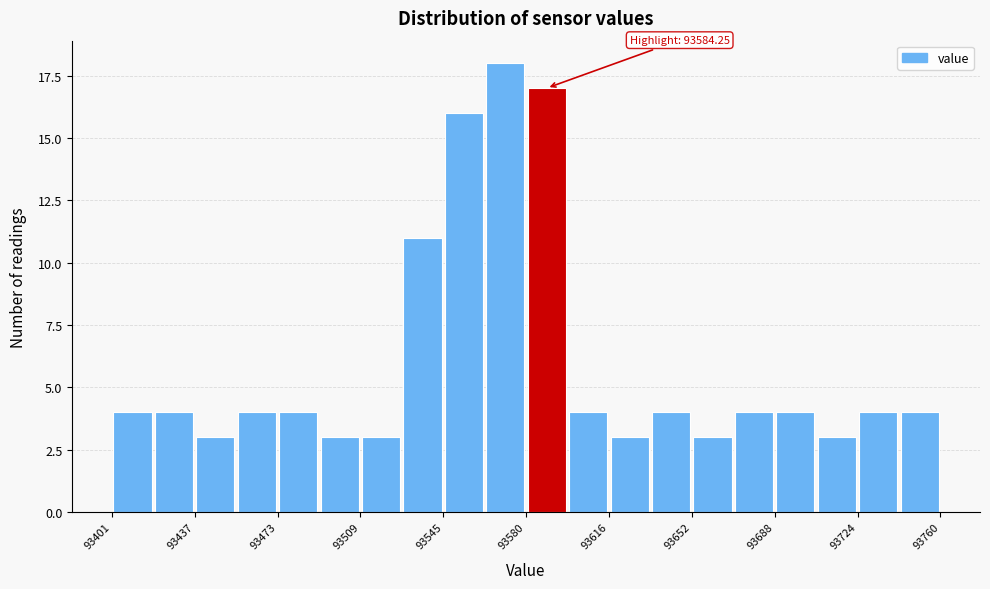

Read against the x-axis, roughly where is the centre of the tallest bar?

93570